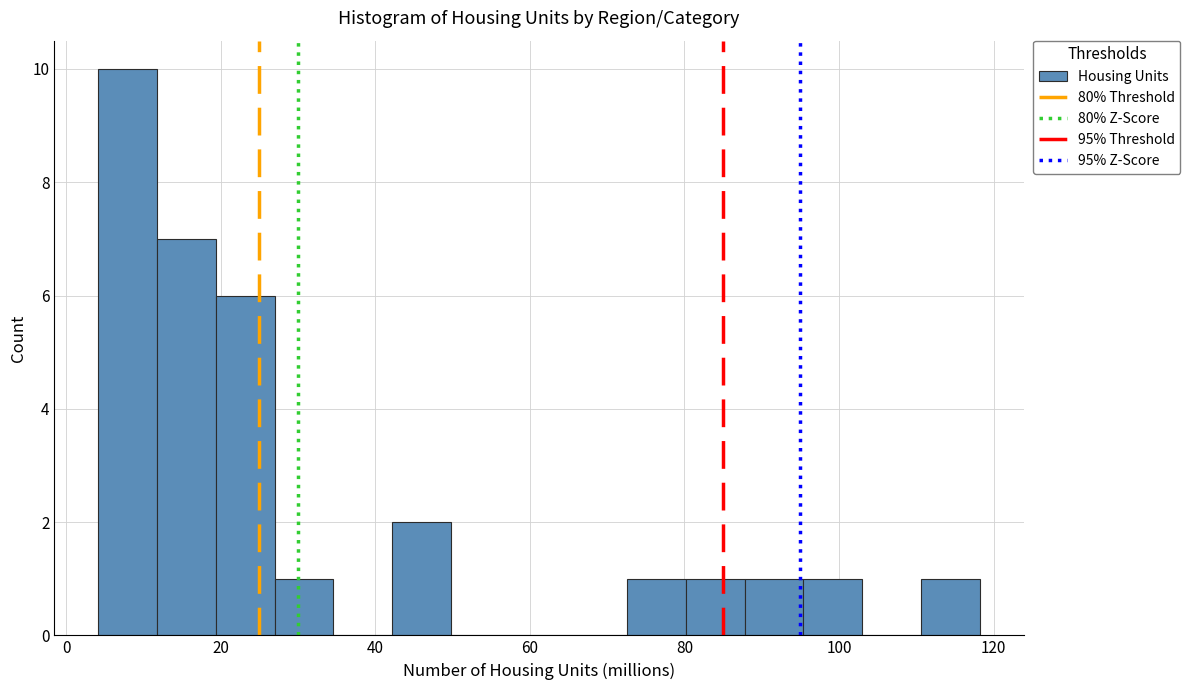

Read against the x-axis, roughly where is the centre of the tallest bar?

8